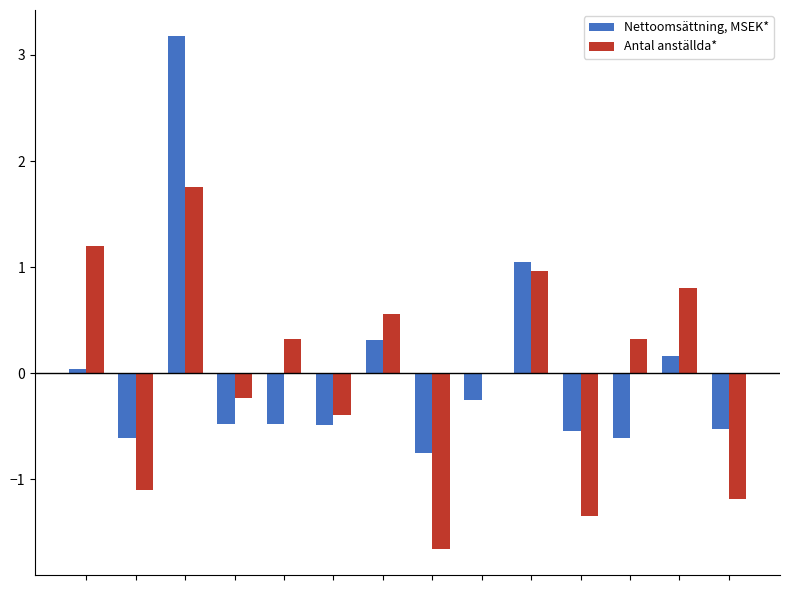

What is the maximum value shown in the chart?

3.2